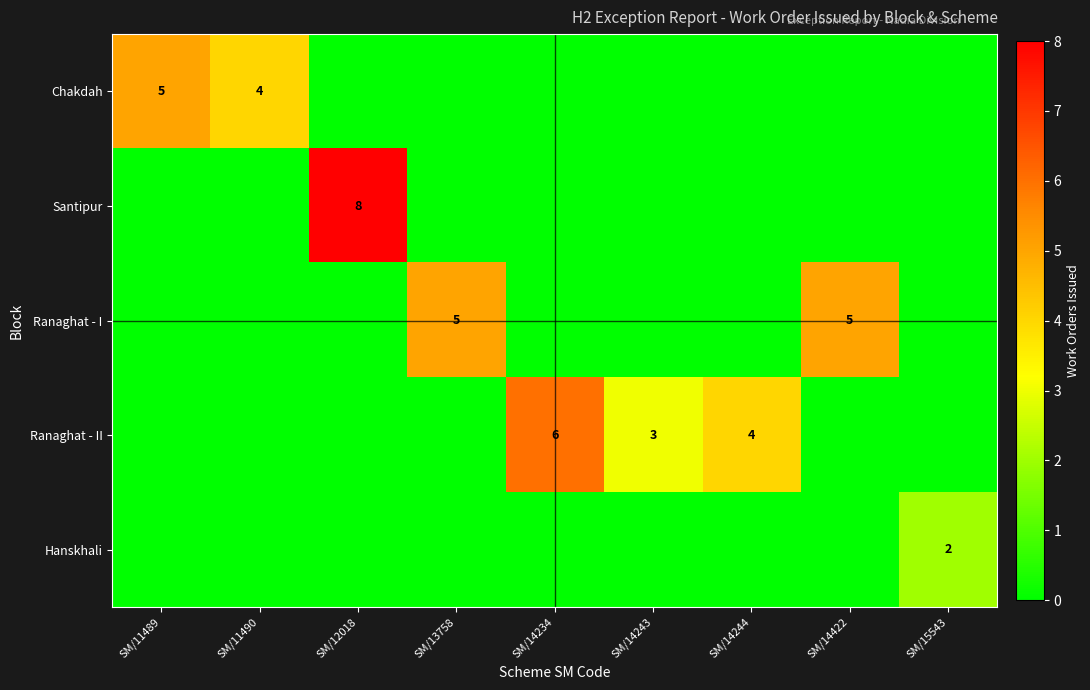

Is the value of Santipur at SM/12018 greater than the value of Chakdah at SM/12018?

Yes